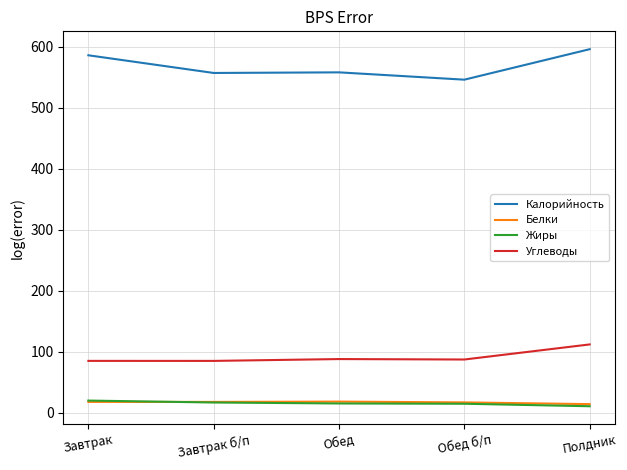

True or false: Калорийность has a value of 137.5 at Обед.

False